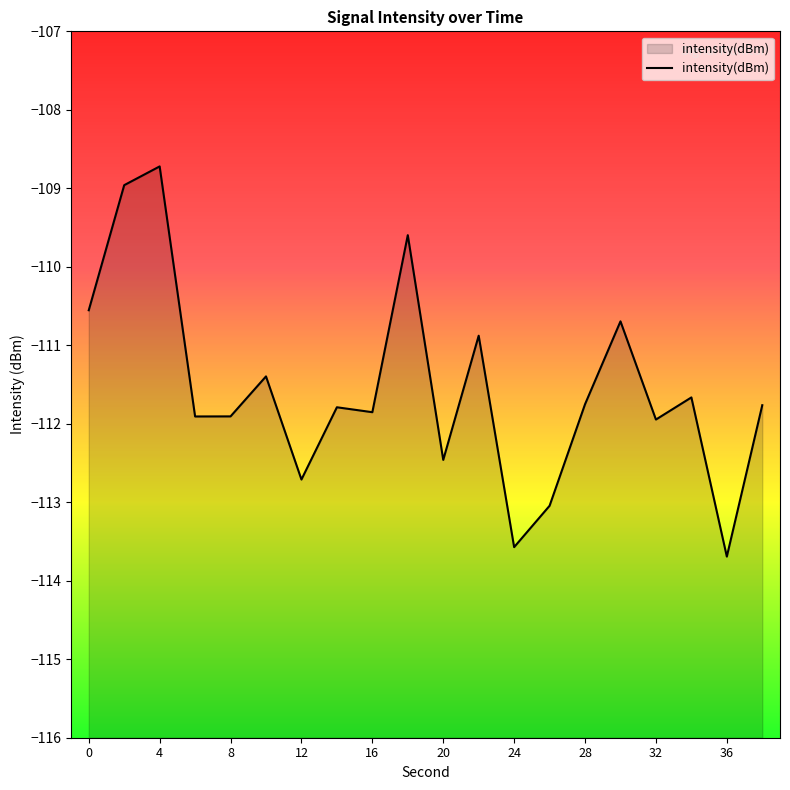

What is the difference between the second highest and second lowest values?

4.6